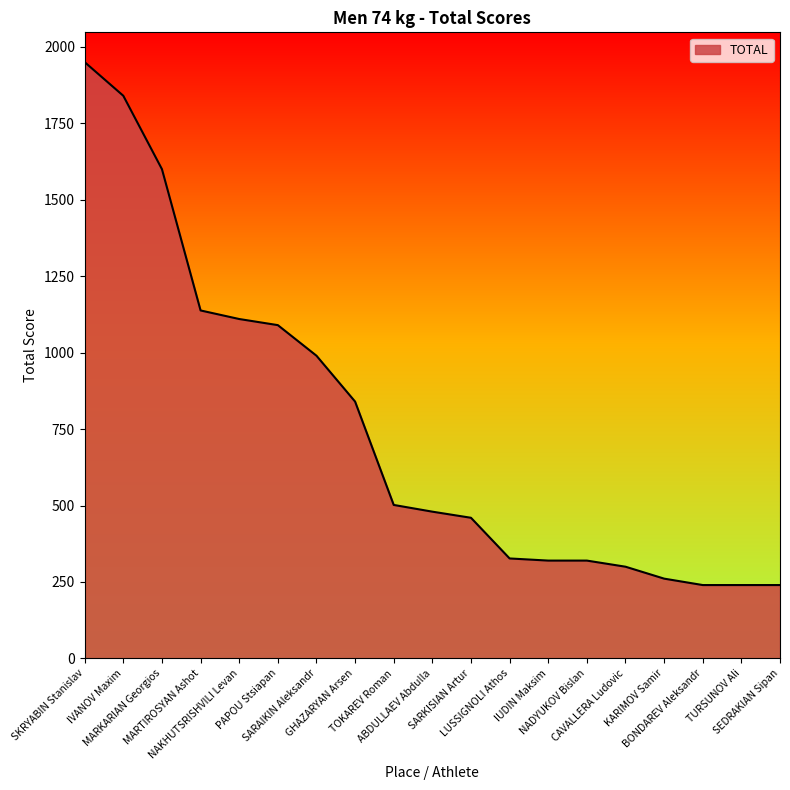

What is the average value?

750